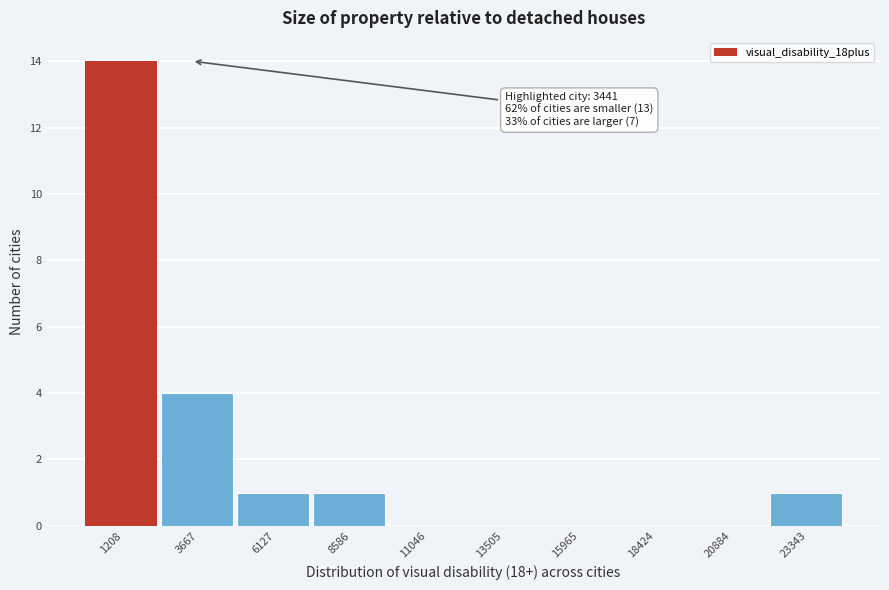

Reading left to right, list all the values displayed in this chart.

1208=14	3667=4	6127=1	8586=1	11046=0	13505=0	15965=0	18424=0	20884=0	23343=1